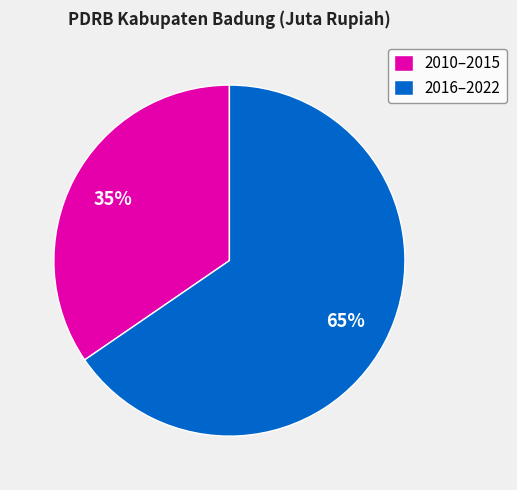

Is there any slice that represents more than half of the pie?

Yes